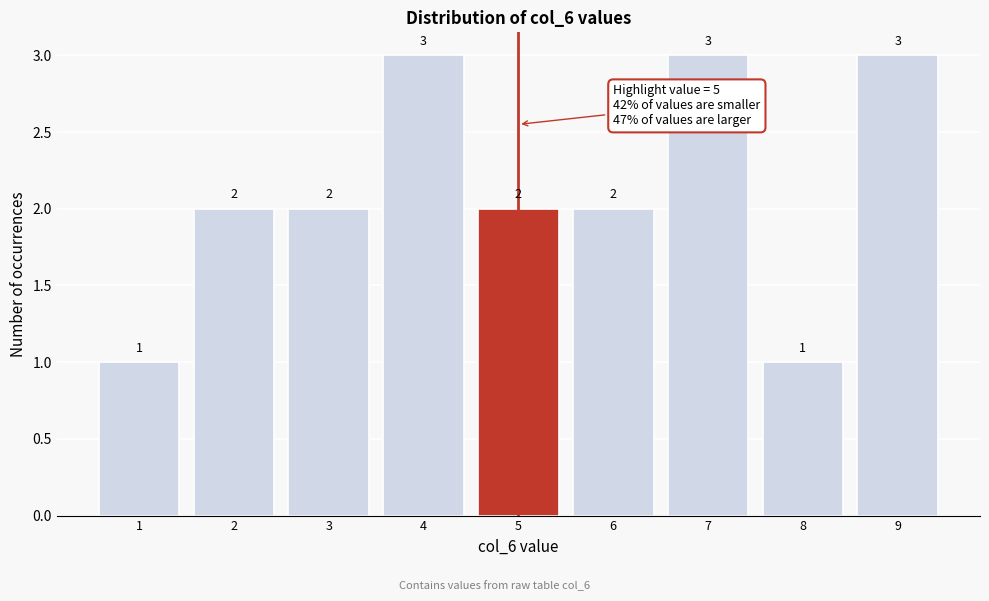

Reading left to right, transcribe all the data shown in this chart.

1	2	2	3	2	2	3	1	3